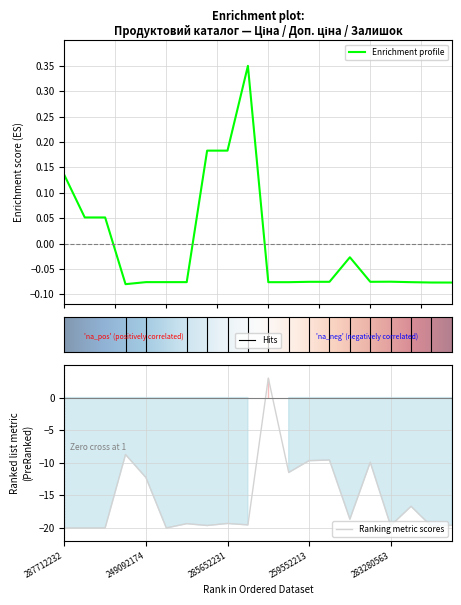

Where is the first local maximum for Ціна?

9